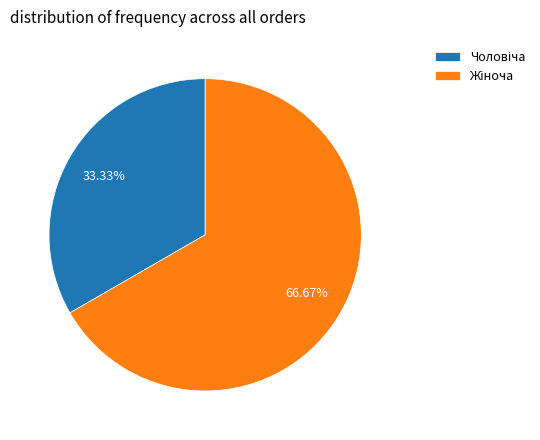

To the nearest percent, what is the average slice percentage?

50%